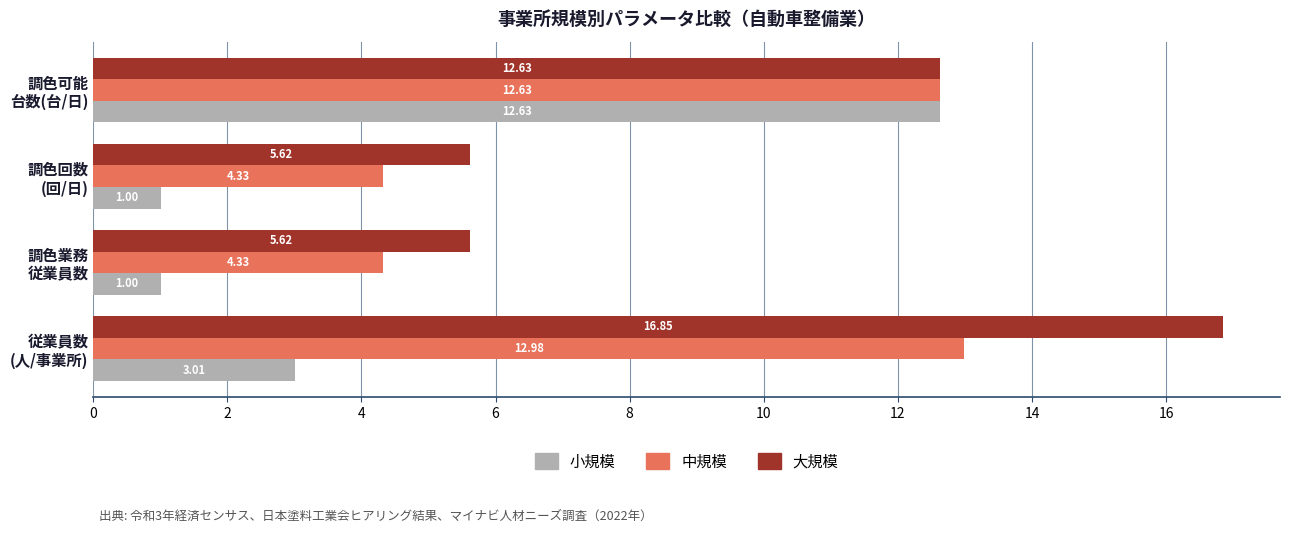

Which series has the largest total across all categories?

大規模